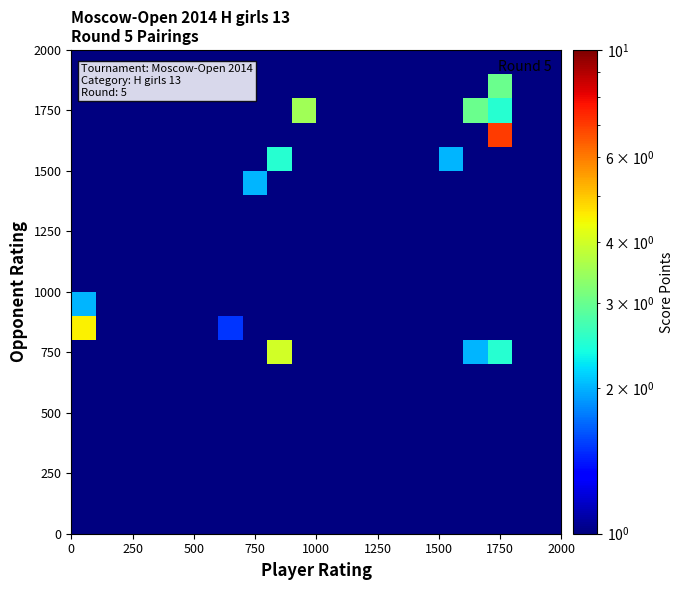

At how many categories does at least one series exceed 4?

2